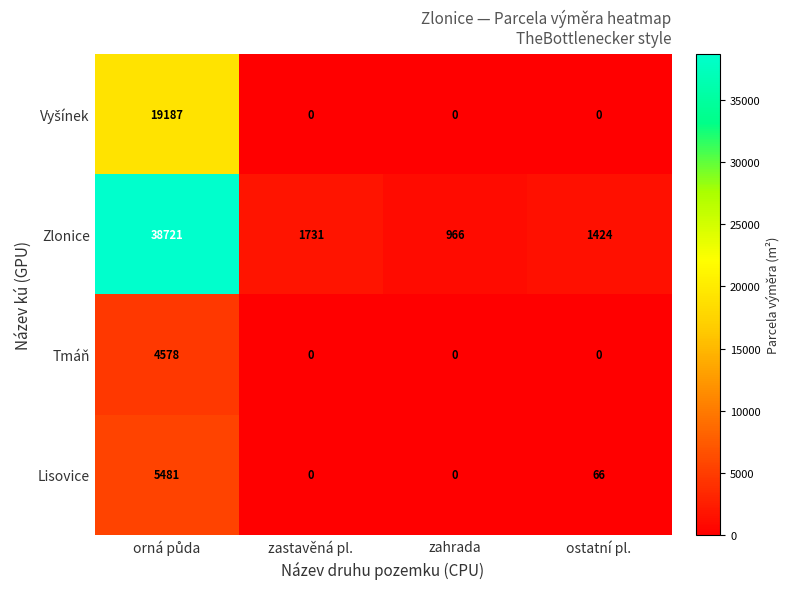

Which series has the largest total across all categories?

Zlonice